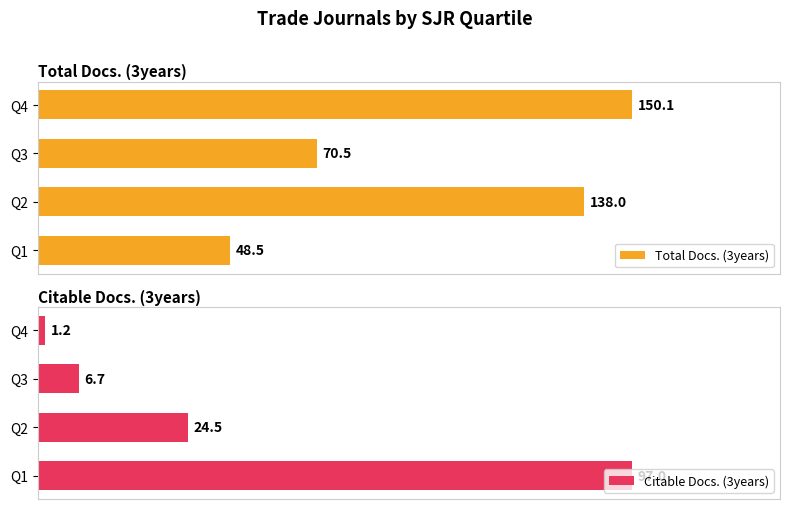

What is the minimum value for Citable Docs. (3years)?

1.2